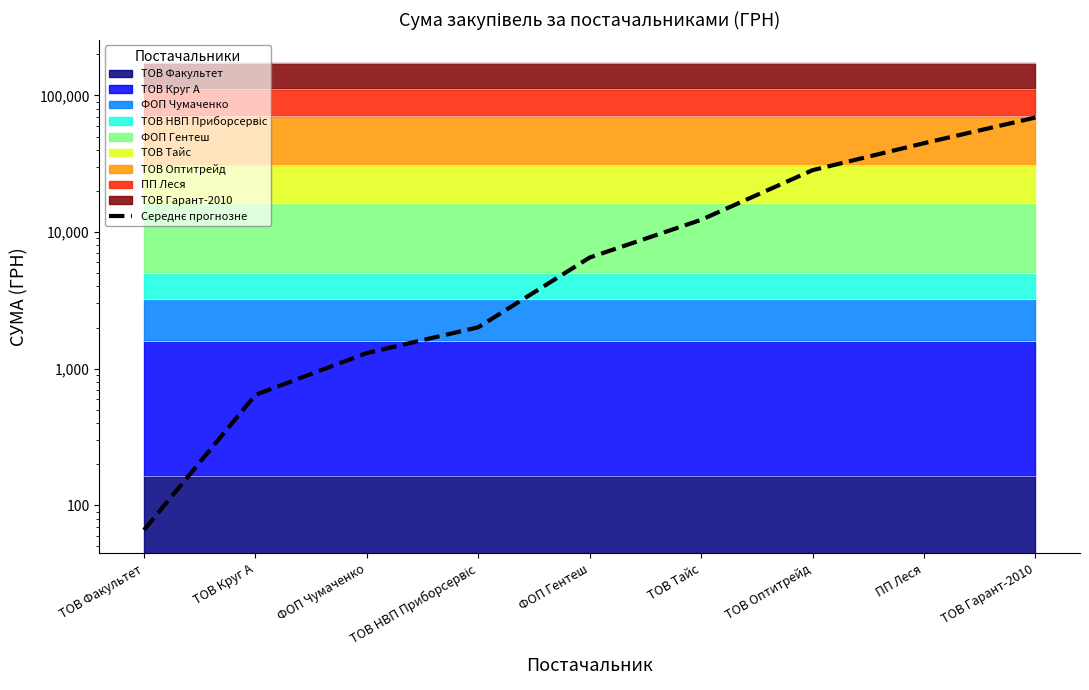

Reading right to left, what are all the values shown in this chart?

68841.9	44671.4	28356.5	12279.9	6507.9	2009.4	1301.9	643.1	66.0